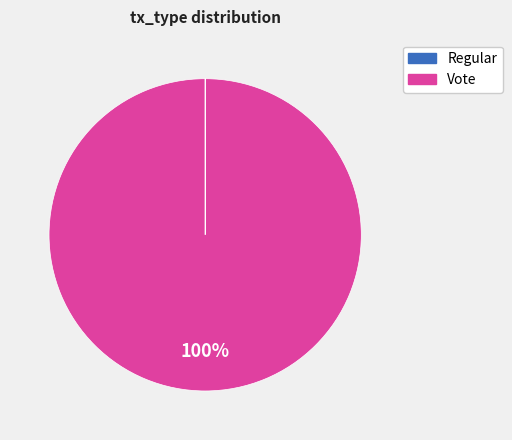

What is the largest slice in the pie chart?

Vote